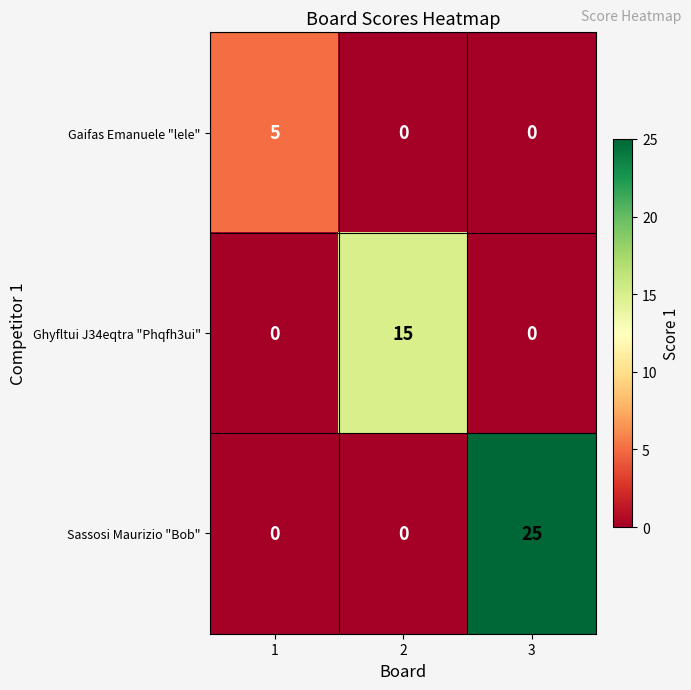

Rank the series by their maximum value, from highest to lowest.

Sassosi Maurizio "Bob", Ghyfltui J34eqtra "Phqfh3ui", Gaifas Emanuele "lele"